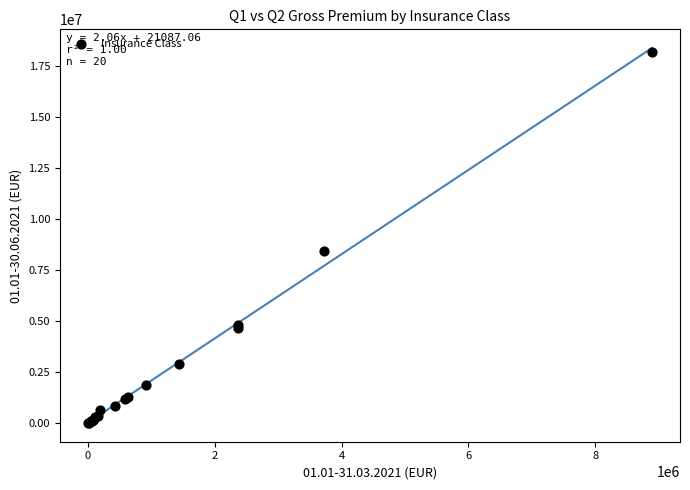

What Y value in the scatter plot is closest to 9092229?

8417627.7